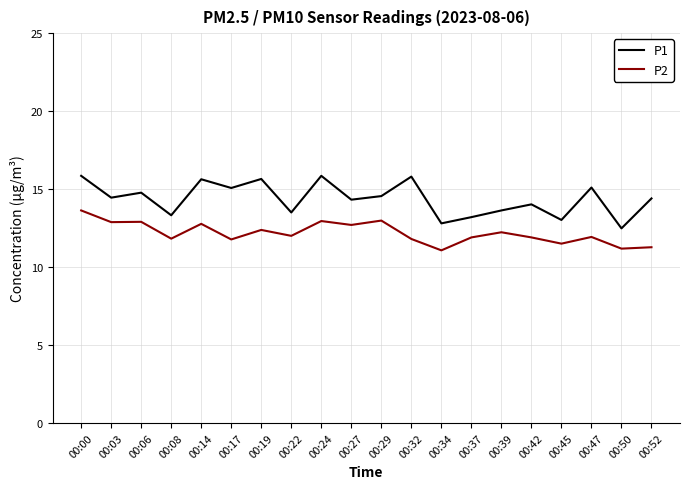

Is the value of P2 at 00:42 greater than the value of P1 at 00:24?

No